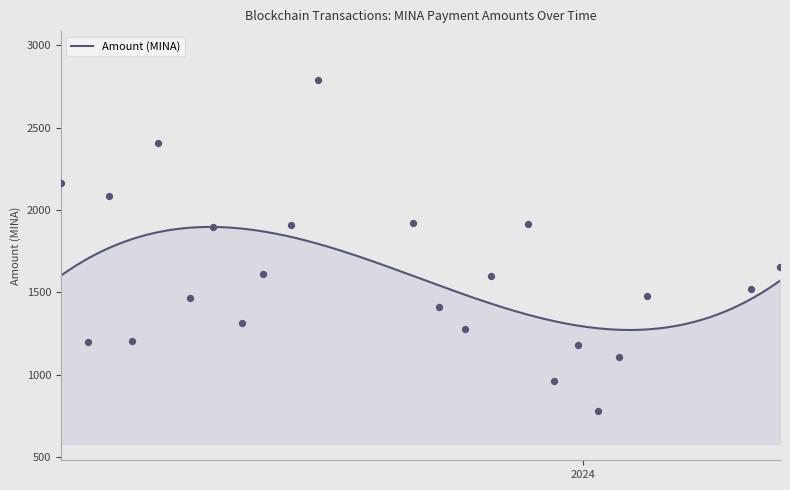

Which has a higher value, 2024-02 or 2023-03?

2024-02